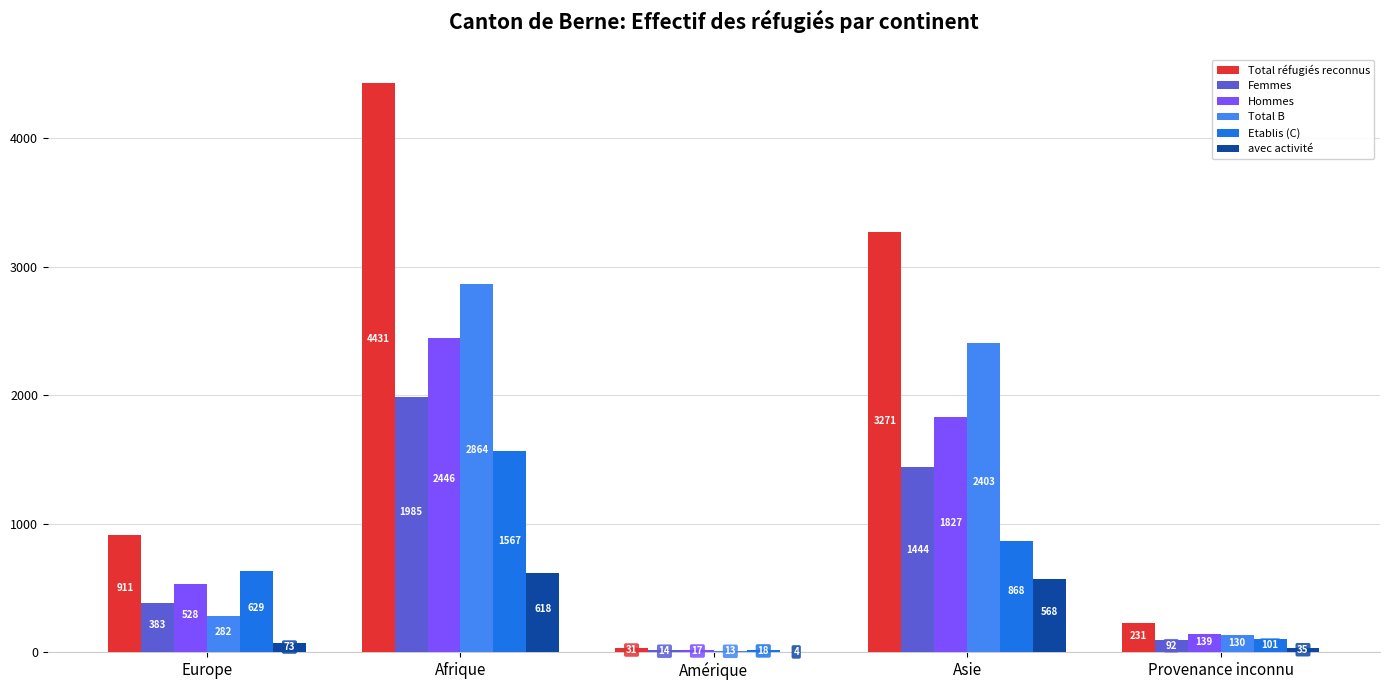

Reading right to left, extract all data points from this chart.

Total réfugiés reconnus: 231	3271	31	4431	911
Femmes: 92	1444	14	1985	383
Hommes: 139	1827	17	2446	528
Total B: 130	2403	13	2864	282
Etablis (C): 101	868	18	1567	629
avec activité: 35	568	4	618	73